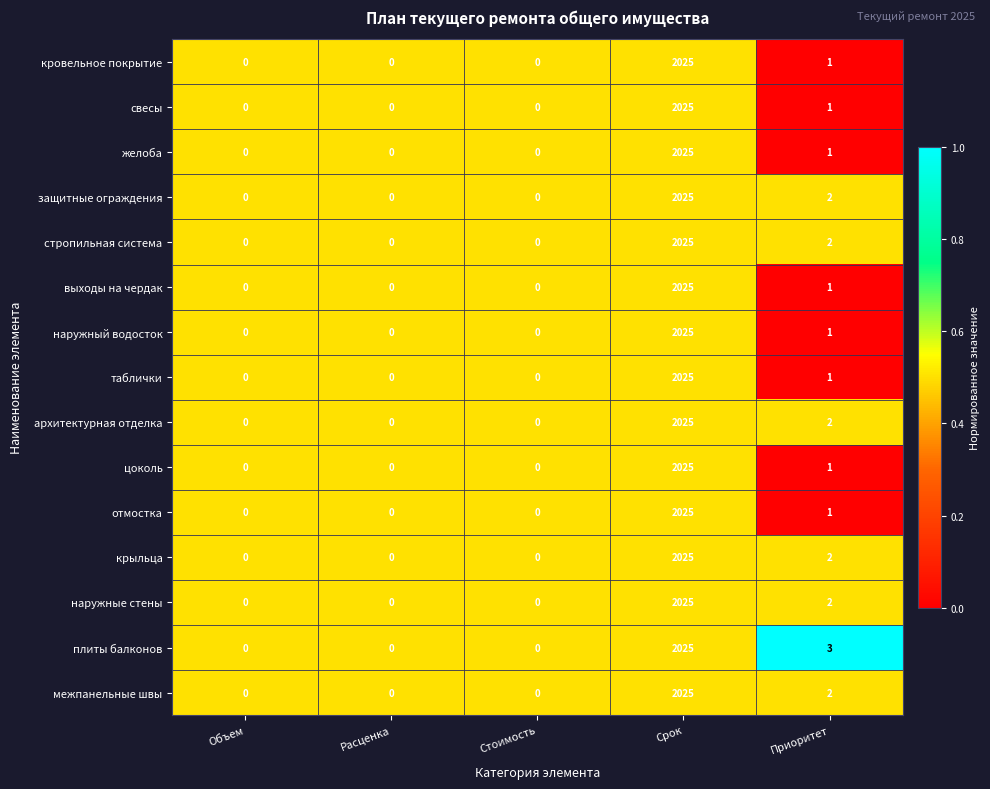

What is the highest value of the архитектурная отделка series?

2025